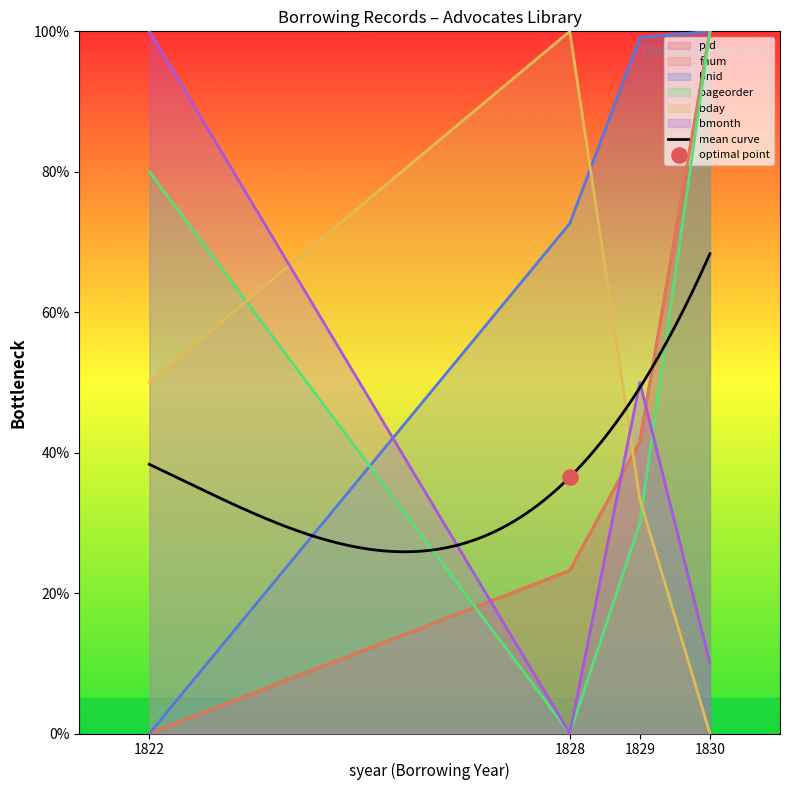

Which series reaches the minimum Y coordinate?

pid